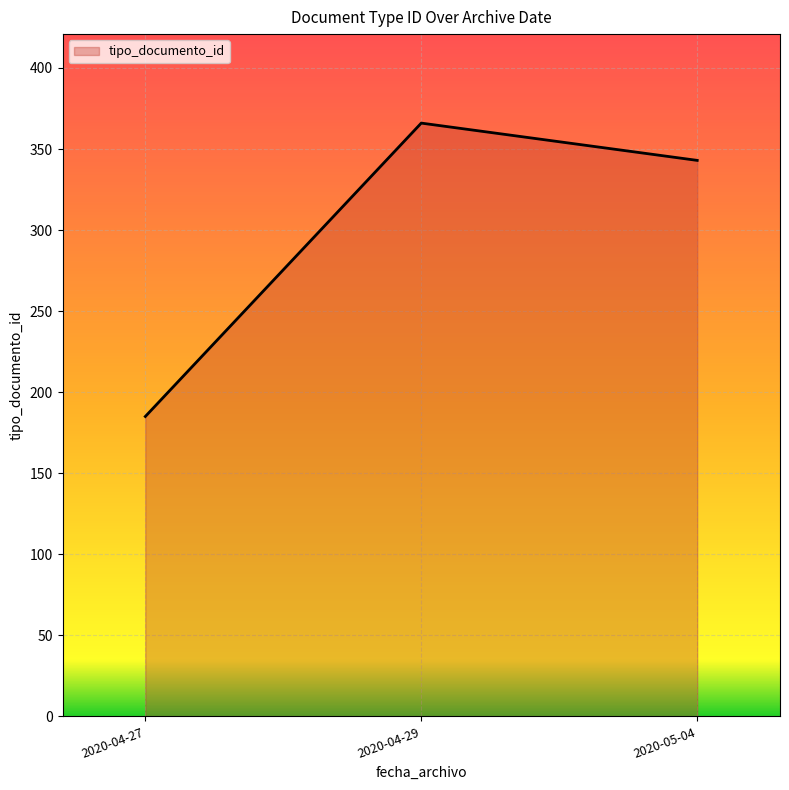

What is the minimum value shown in the chart?

185